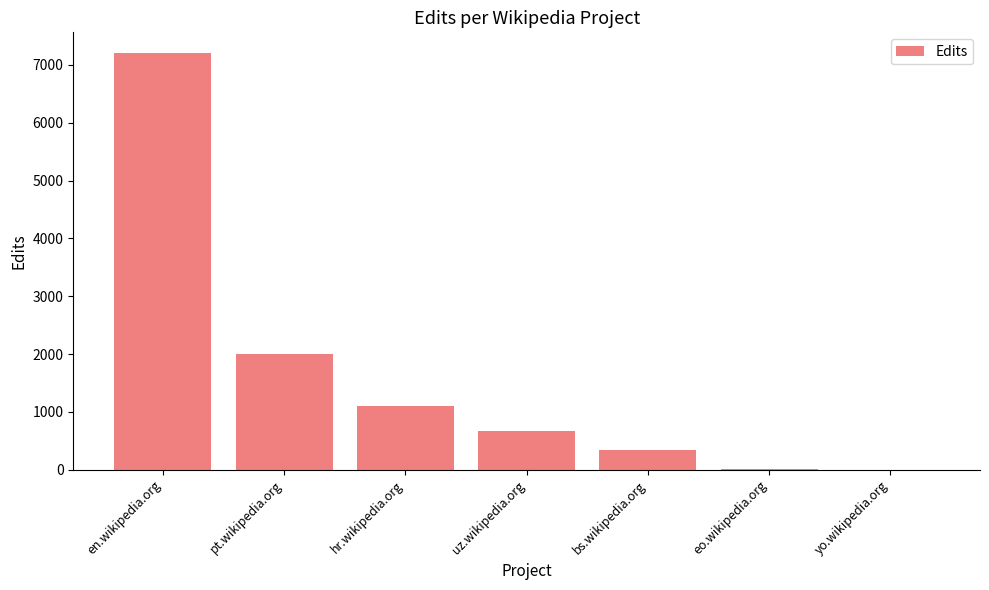

Approximately how many times larger is the value at hr.wikipedia.org compared to yo.wikipedia.org?

365.0